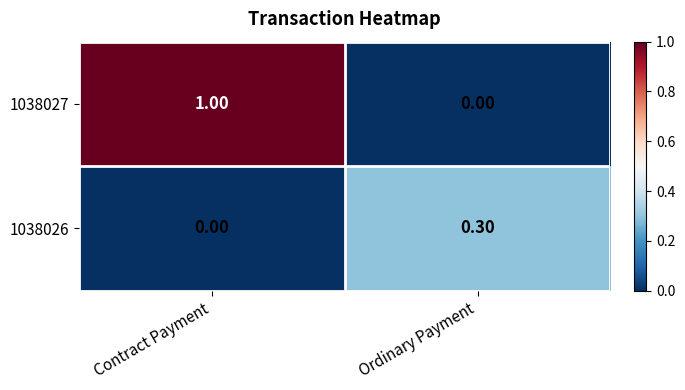

At which label is 1038026 closest to 0?

Contract Payment